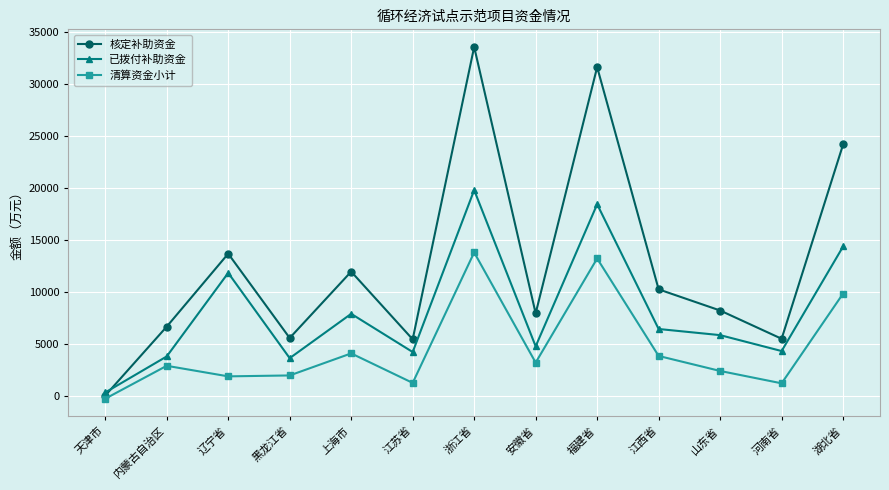

At which label is 已拨付补助资金 closest to 10032?

辽宁省